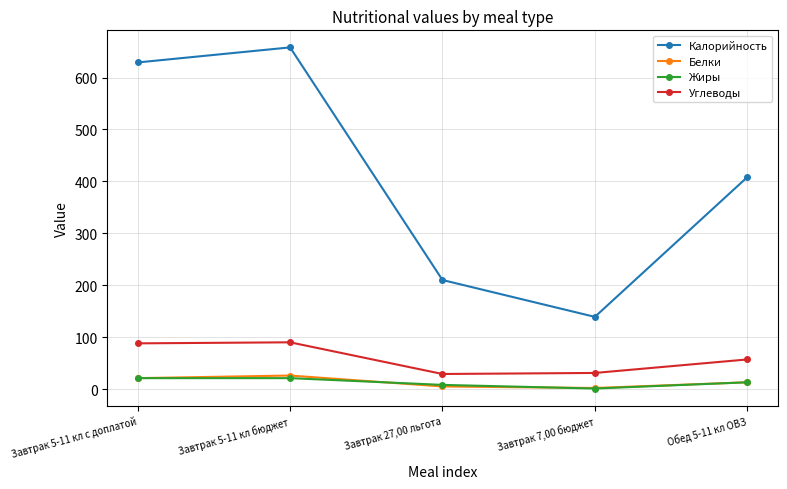

Which series has the largest range (max minus min)?

Калорийность